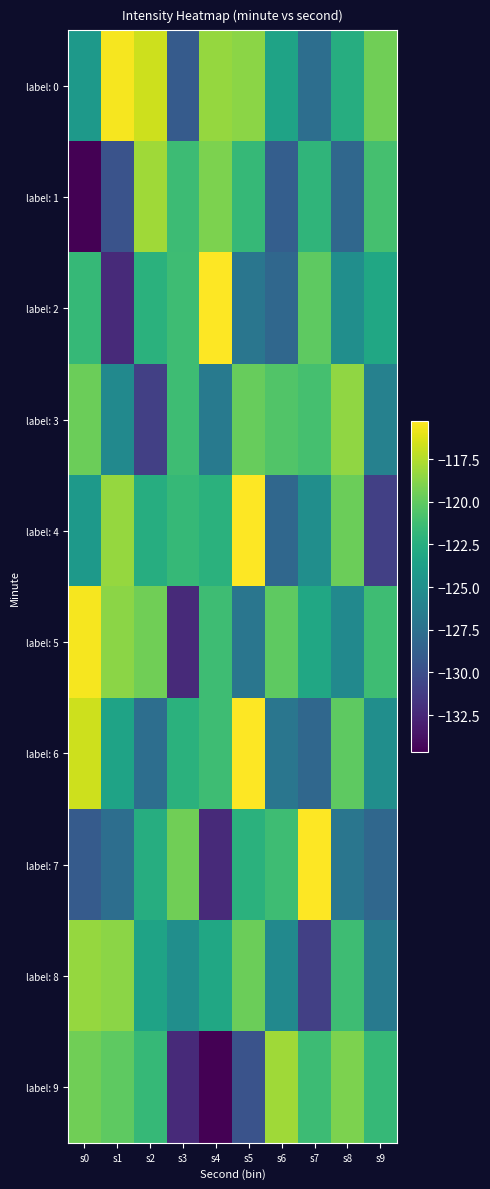

Which series has the largest total across all categories?

label: 0